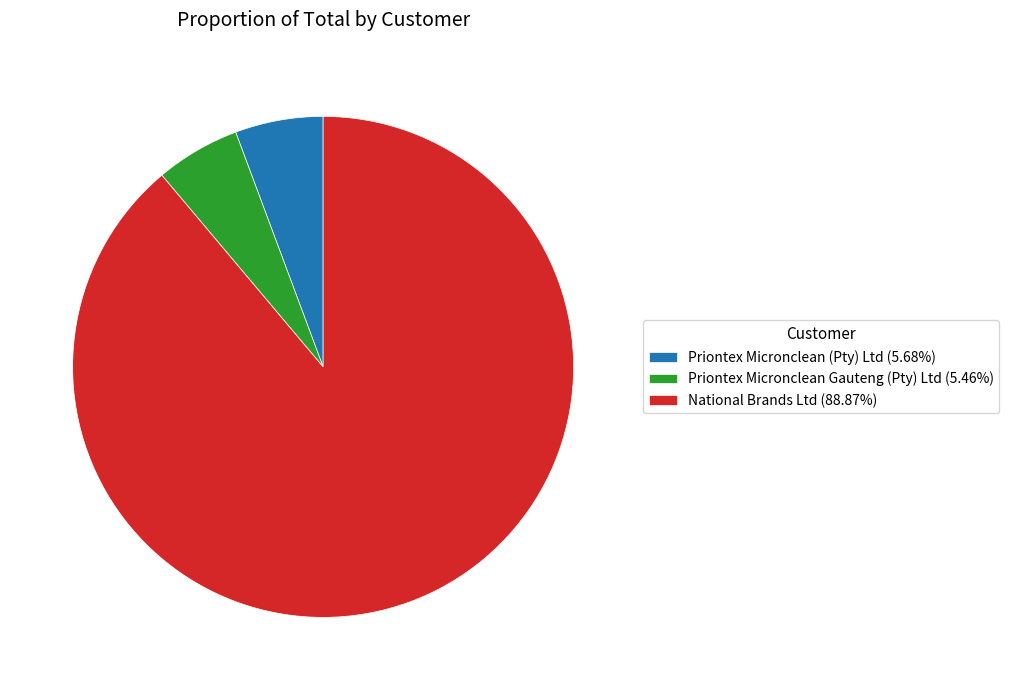

Does Priontex Micronclean Gauteng (Pty) Ltd (5.46%) account for over 50% of the chart?

No